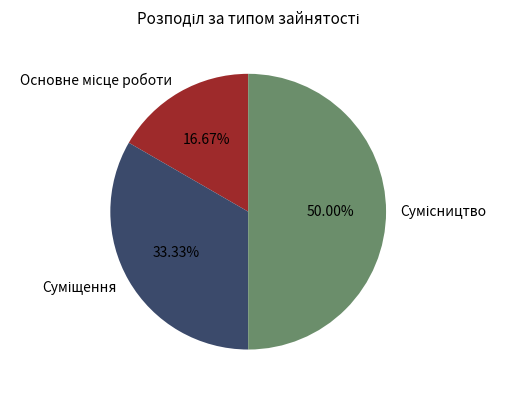

What is the ratio of the value at Основне місце роботи to the value at Сумісництво?

0.3